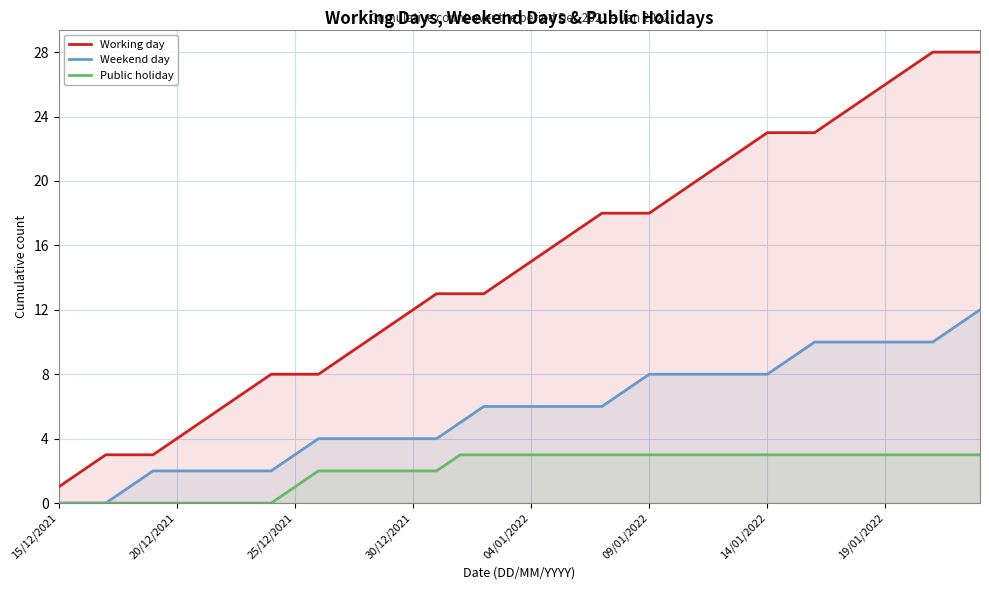

Does the chart have visible grid lines?

Yes